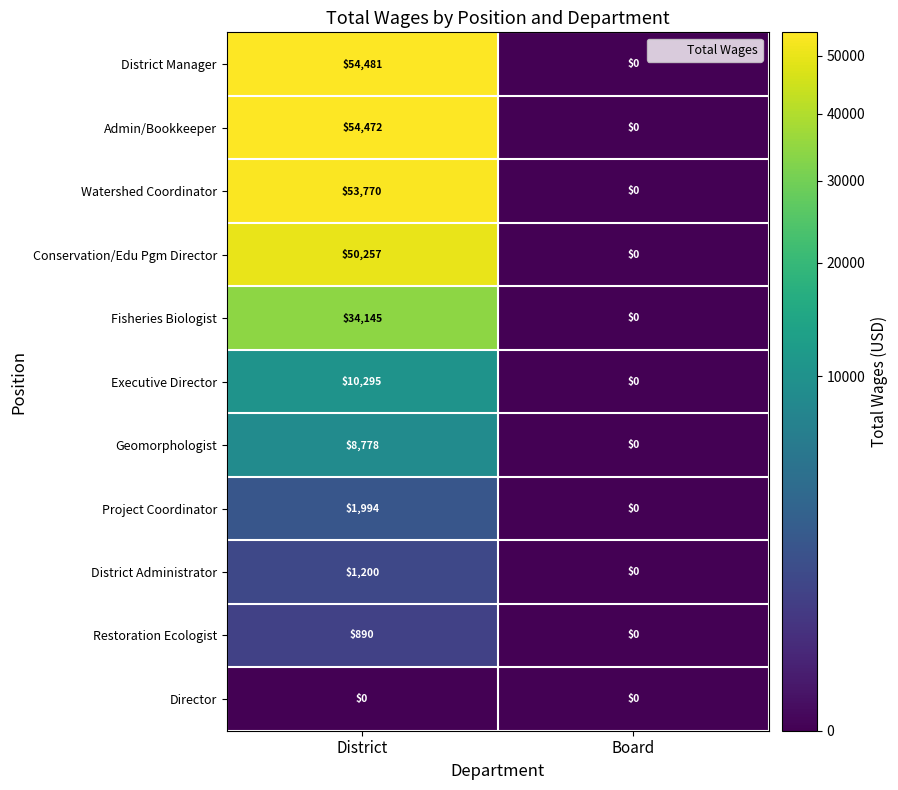

At how many categories does at least one series exceed 29350?

1